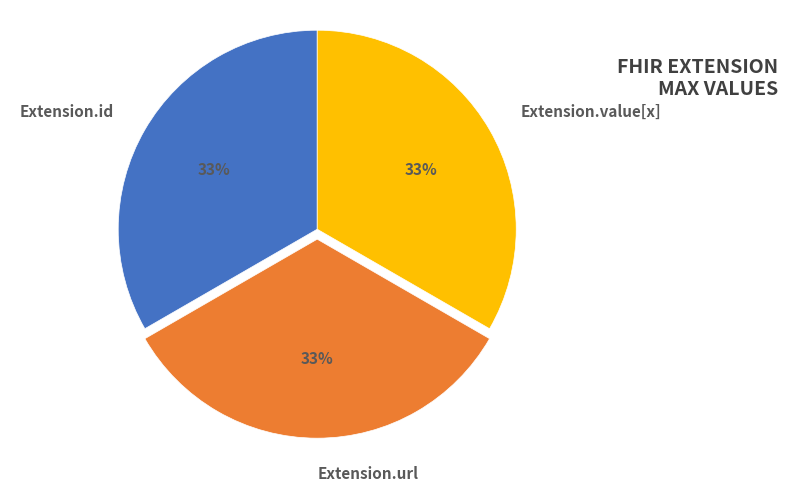

To the nearest percent, what is the combined percentage of Extension.id and Extension.url?

67%